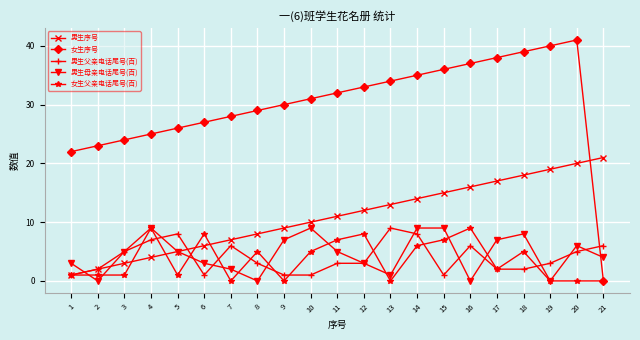

Which series has the largest total across all categories?

女生序号